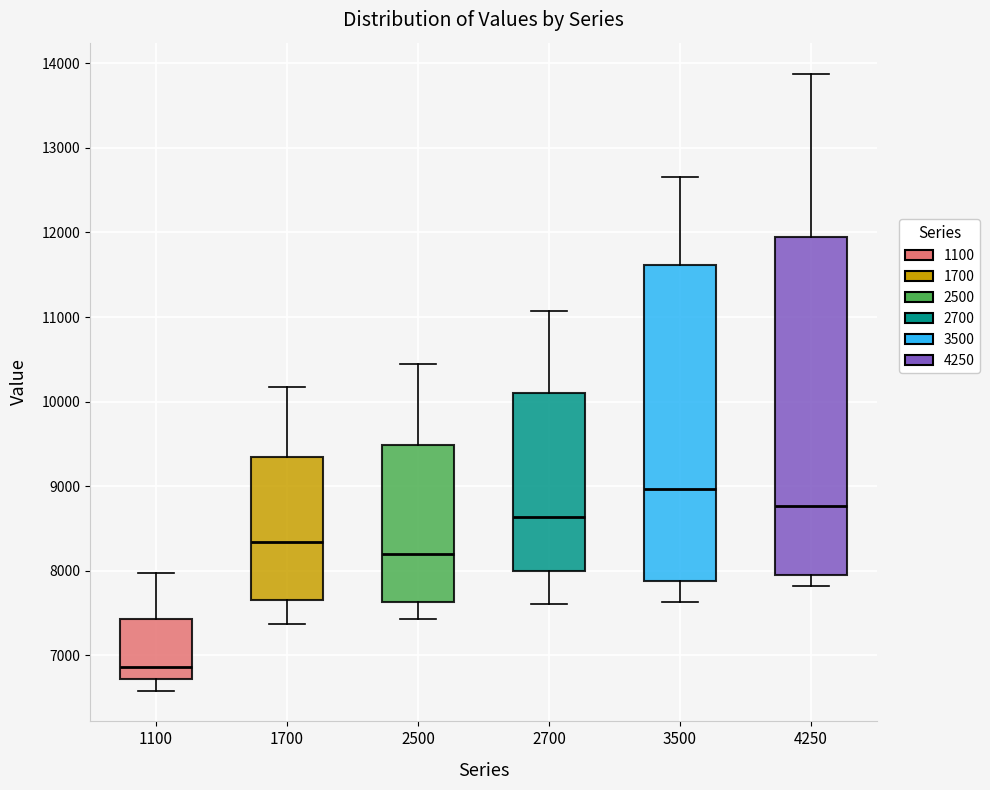

Comparing the boxes themselves (not the whiskers), which one is the tallest?

4250